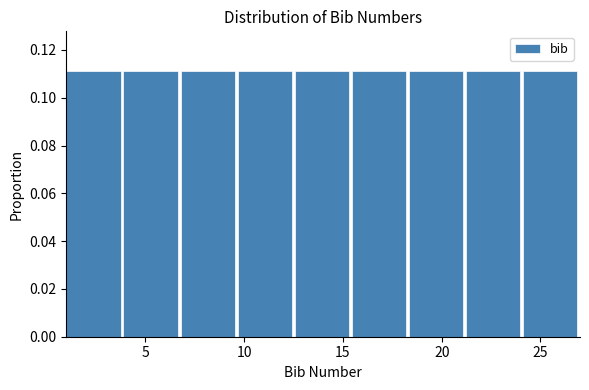

Reading left to right, transcribe this chart: for each bar, give the range it covers on the x-axis and its height. Neither the bar edges nor the heights are printed on the chart, so give them approximately, as read against the axes.

1.0 to 4.0: 0.112
4.0 to 7.0: 0.112
7.0 to 9.5: 0.112
9.5 to 12.5: 0.112
12.5 to 15.5: 0.112
15.5 to 18.5: 0.112
18.5 to 21.0: 0.112
21.0 to 24.0: 0.112
24.0 to 27.0: 0.112